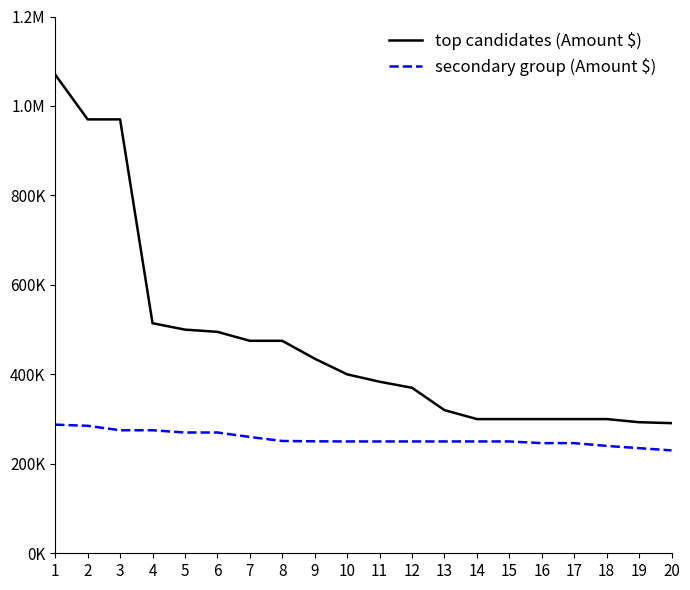

Is it true that secondary group (Amount $) equals 287500 at 1?

True